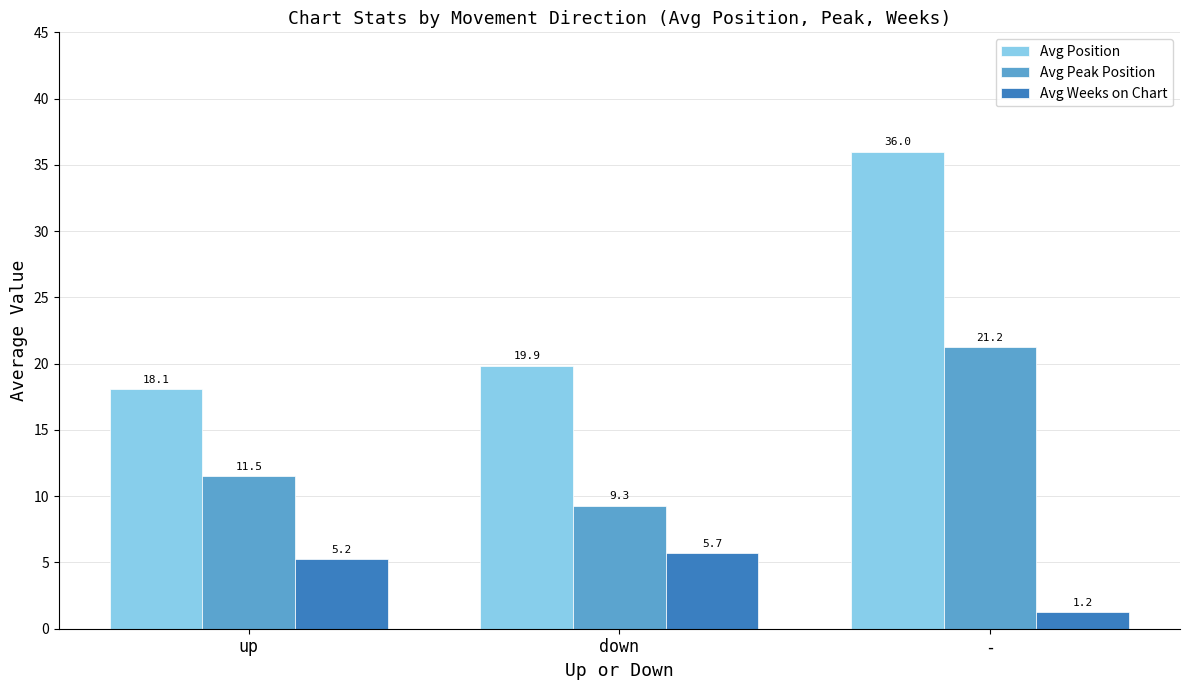

Rank the series at up from highest to lowest value.

Avg Position, Avg Peak Position, Avg Weeks on Chart